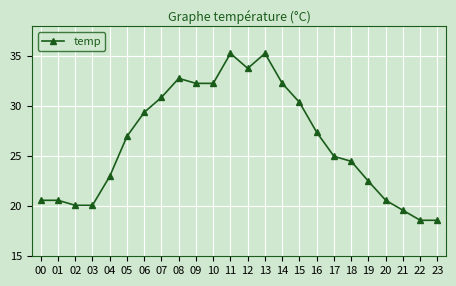

What is the greatest value displayed?

35.3